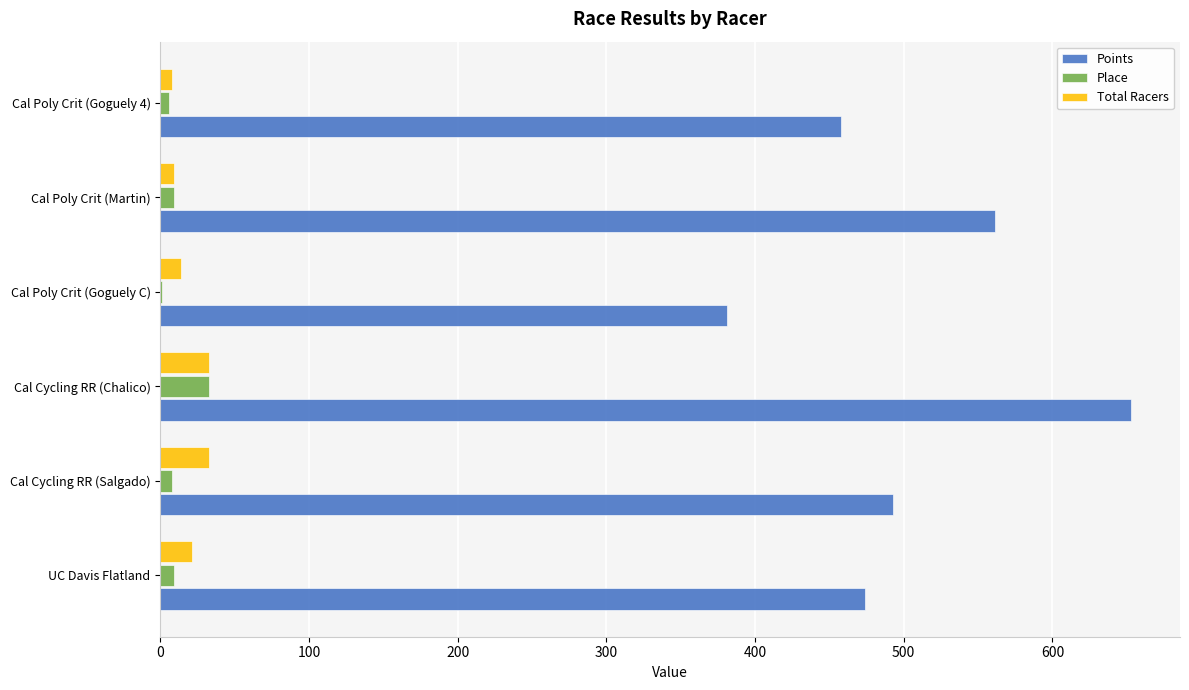

What is the highest value of the Points series?

653.2